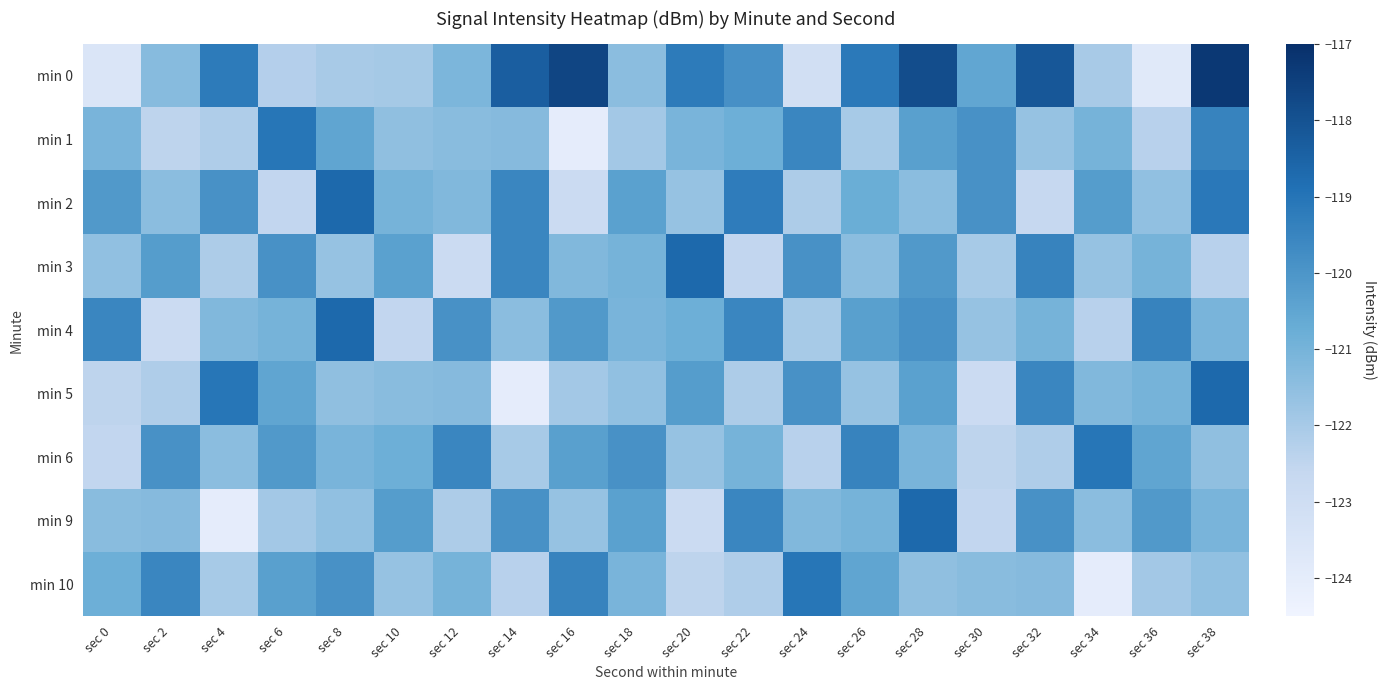

Rank the series by their maximum value, from lowest to highest.

min 1, min 6, min 10, min 2, min 3, min 4, min 5, min 9, min 0